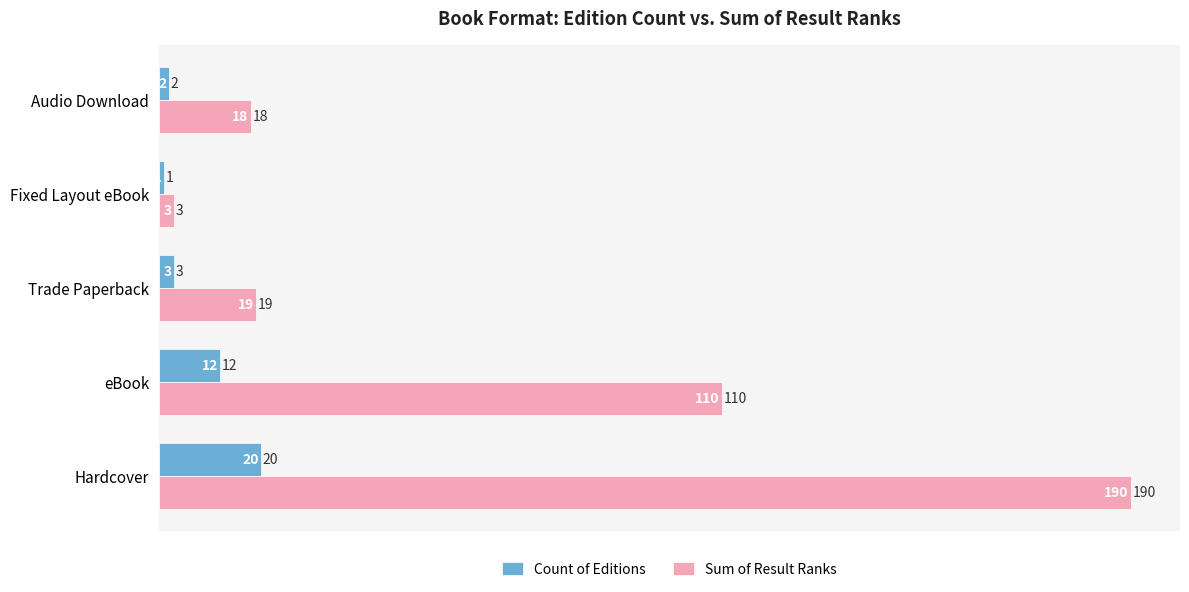

At which label is Count of Editions closest to 10?

eBook